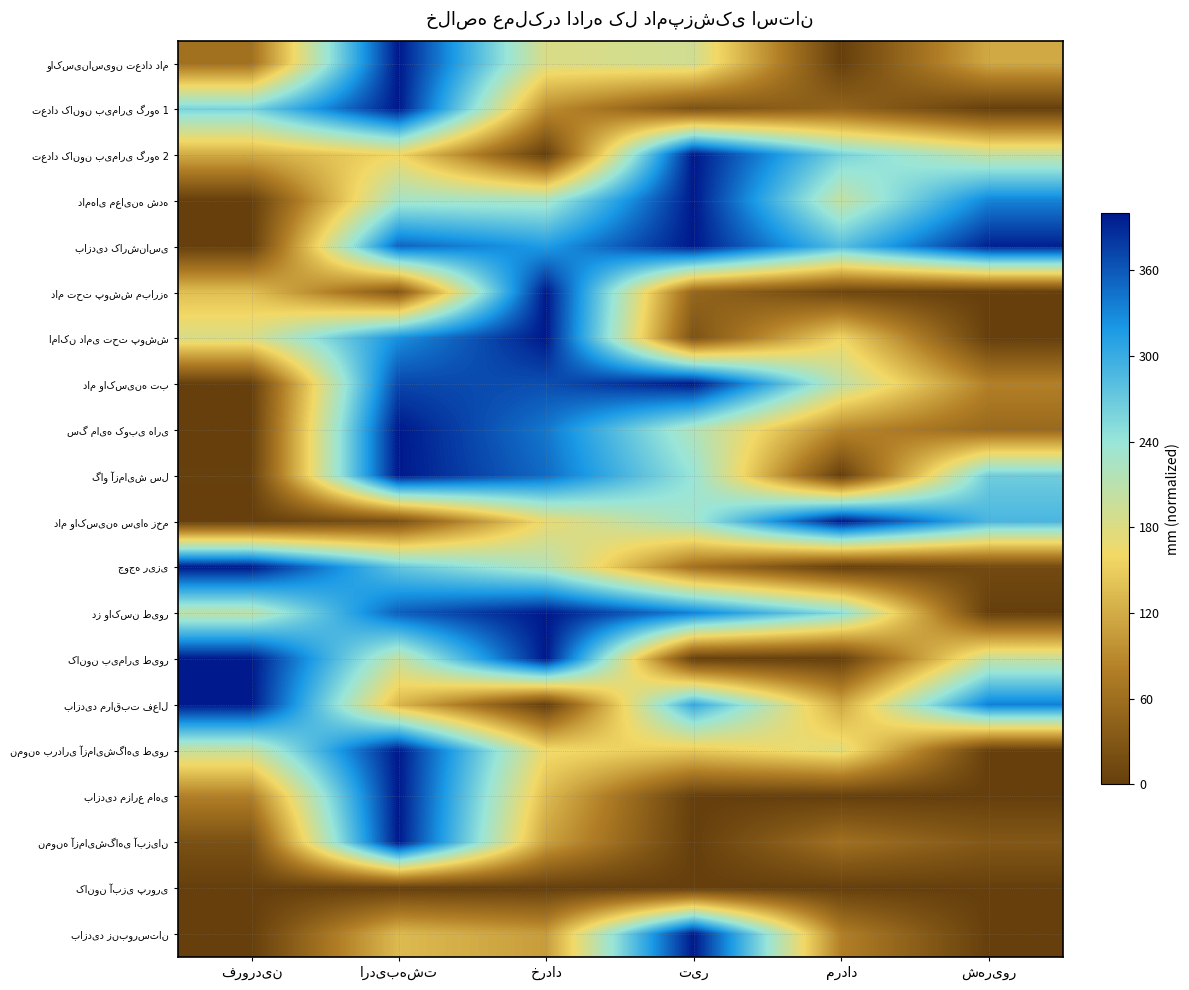

Which series has the widest spread of values?

واکسیناسیون تعداد دام